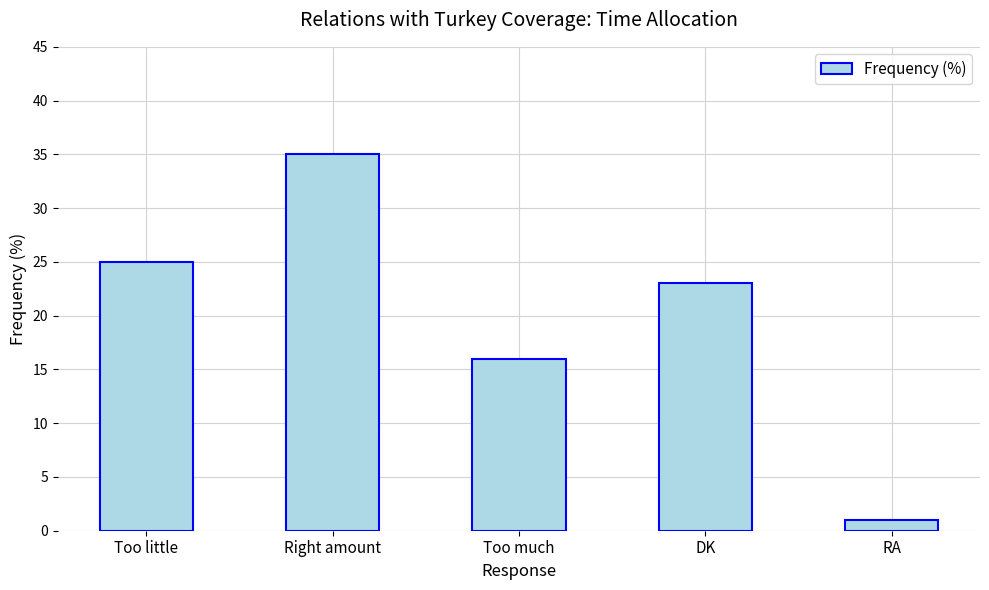

List the labels in order of value, smallest first.

RA, Too much, DK, Too little, Right amount